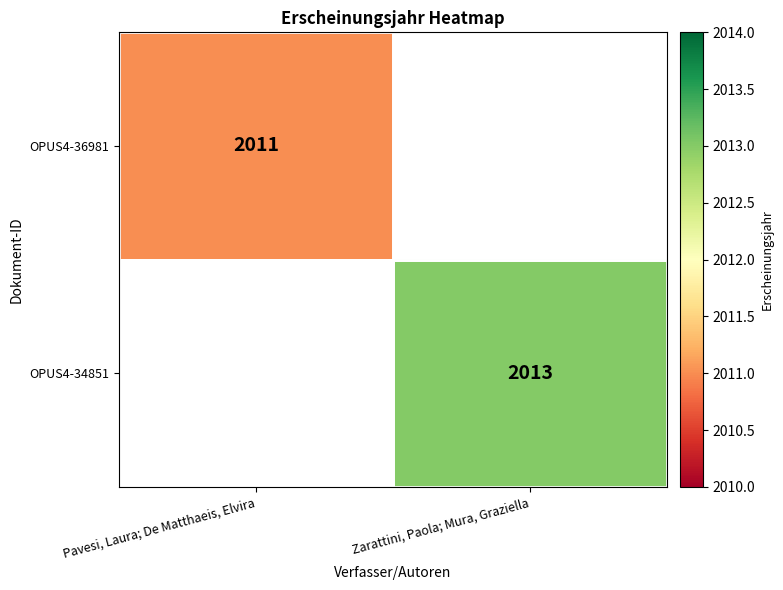

The OPUS4-36981 series shows 3328 at Pavesi, Laura; De Matthaeis, Elvira. True or false?

False